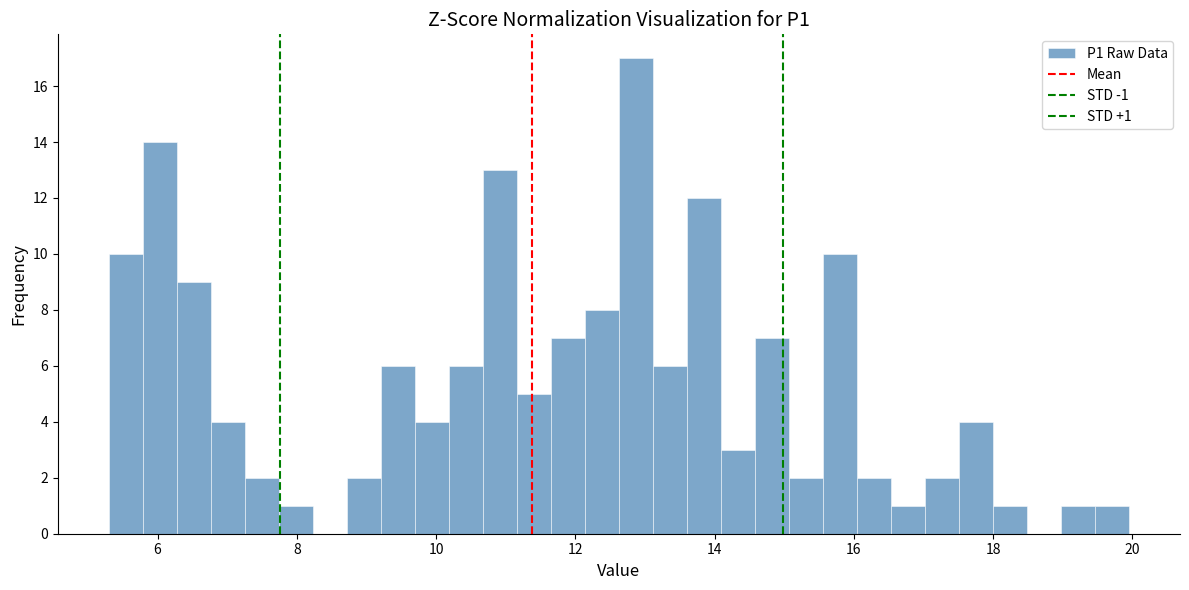

Read against the x-axis, roughly where is the centre of the tallest bar?

12.8